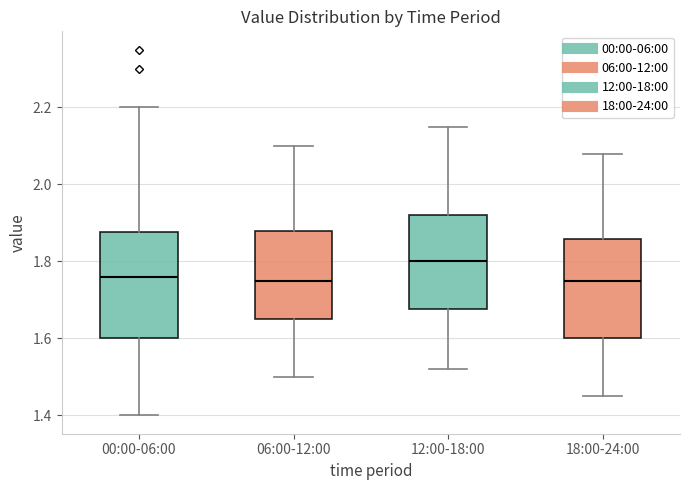

Reading left to right, transcribe this box plot: for each box, give where its median line is, the range the box spans, and where its two whiskers end, as read against the y-axis. The values are not printed on the chart, so give them approximately, as read against the axis.

00:00-06:00: median 1.76, box 1.60 to 1.88, whiskers 1.40 to 2.20
06:00-12:00: median 1.76, box 1.66 to 1.88, whiskers 1.50 to 2.10
12:00-18:00: median 1.80, box 1.68 to 1.92, whiskers 1.52 to 2.16
18:00-24:00: median 1.76, box 1.60 to 1.86, whiskers 1.46 to 2.08